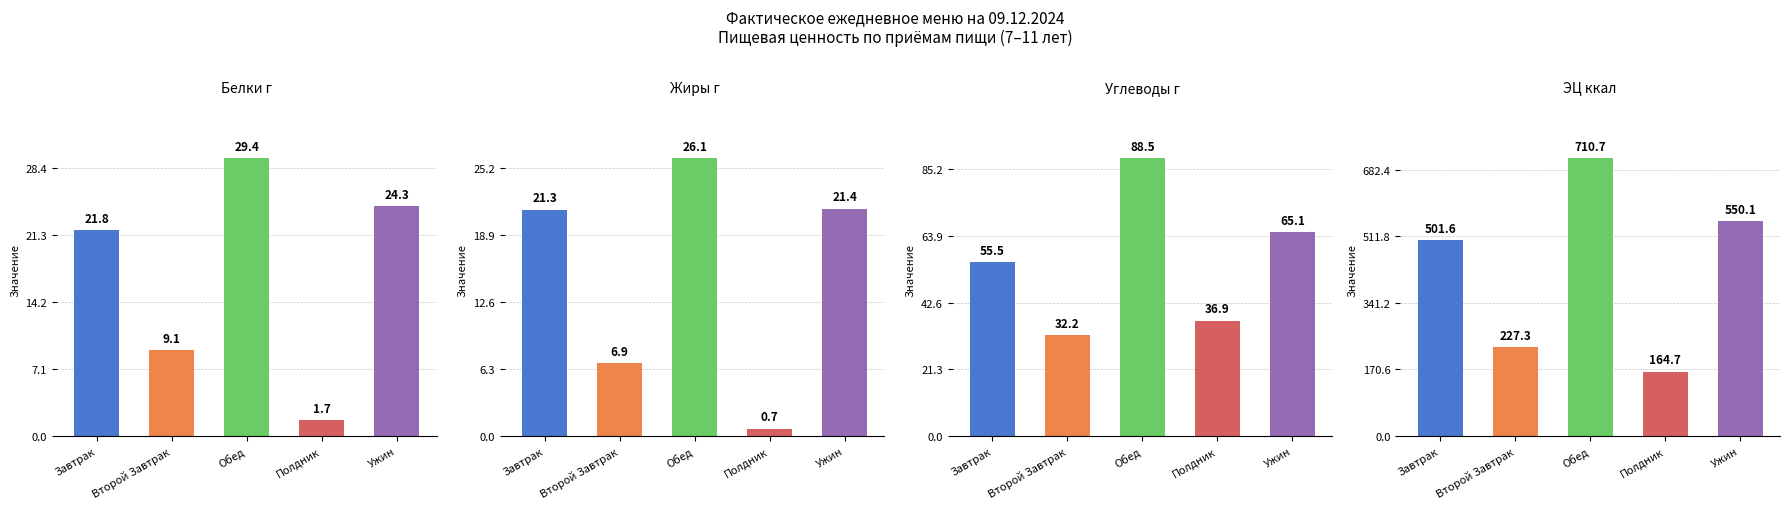

The value of Жиры г at Второй Завтрак is 6.9. True or false?

True